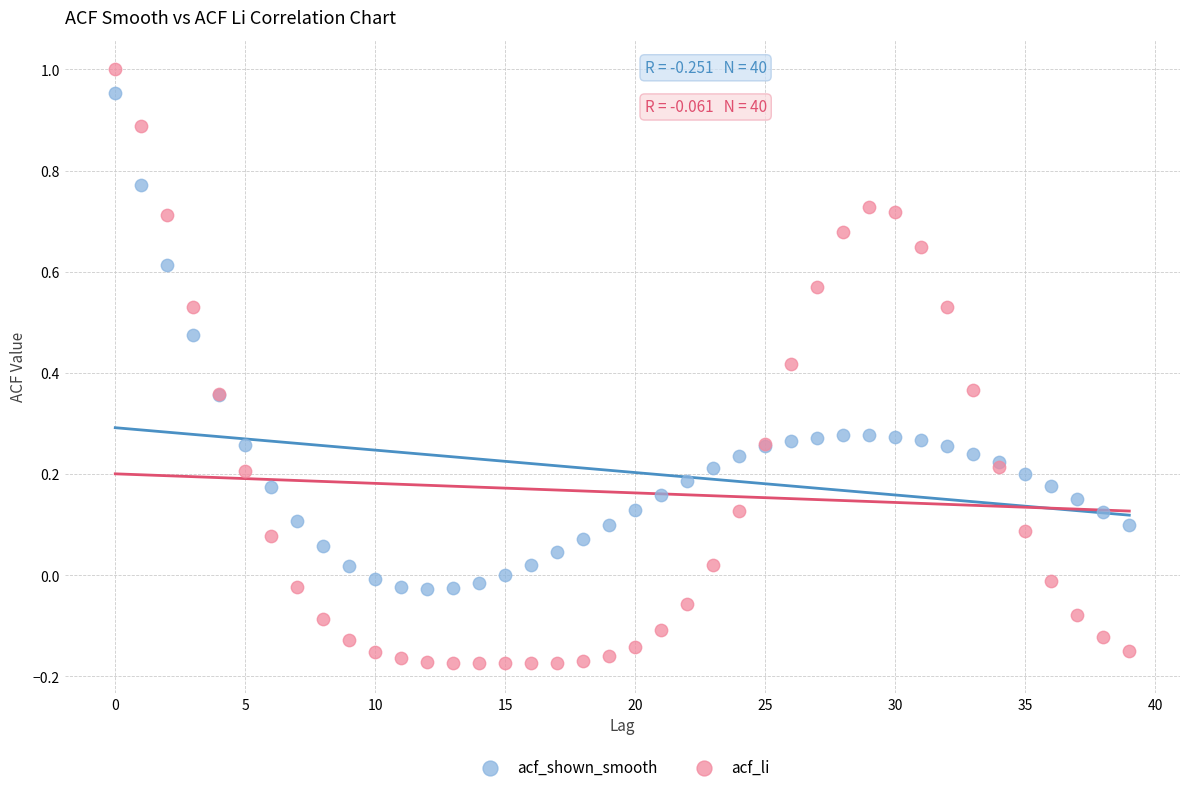

What are all the series names shown in the legend?

acf_shown_smooth, acf_li